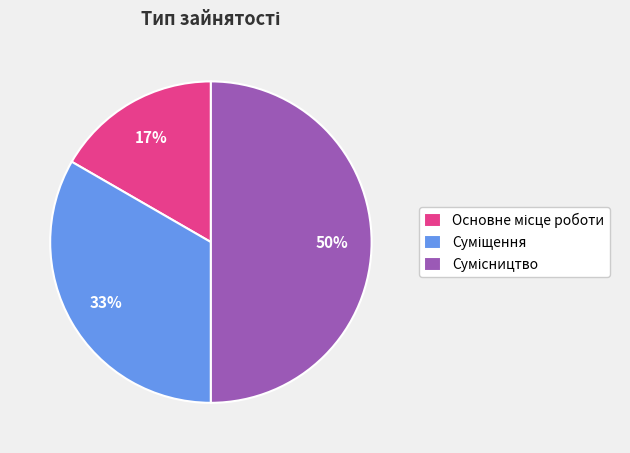

To the nearest percent, what is the difference between the largest and smallest slice percentages?

33%